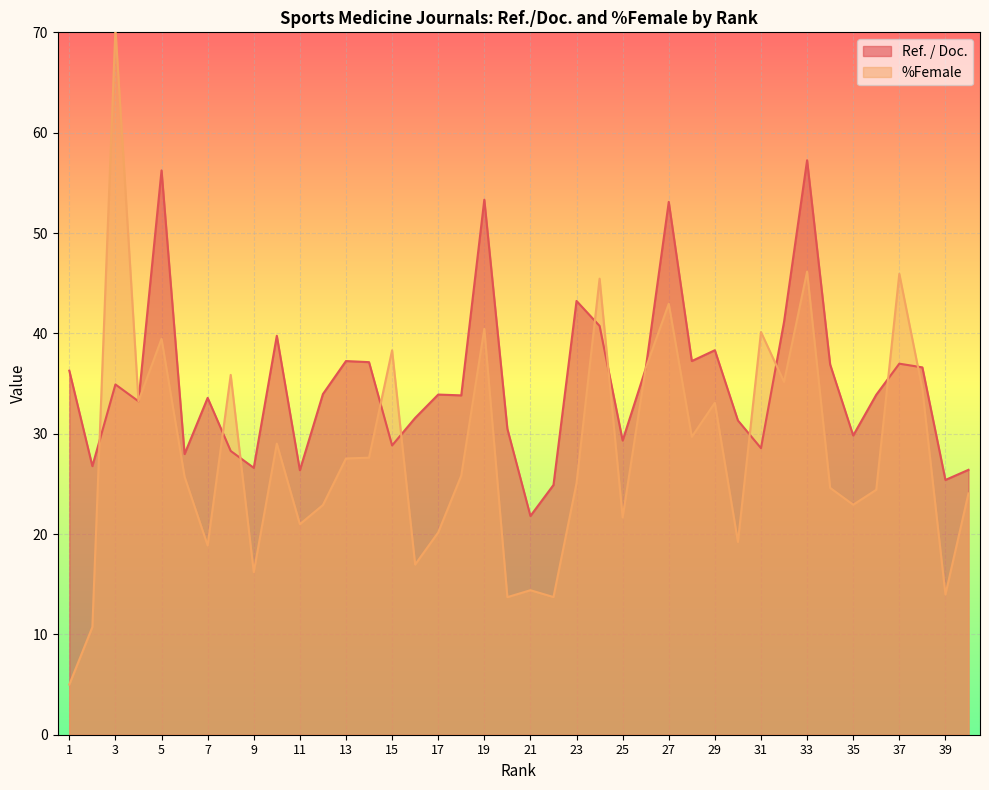

Reading left to right, list all the values displayed in this chart.

Ref. / Doc.: 1=36.3	2=26.8	3=34.9	4=33.2	5=56.2	6=28.0	7=33.6	8=28.3	9=26.6	10=39.8	11=26.4	12=34.0	13=37.2	14=37.1	15=28.8	16=31.6	17=33.9	18=33.8	19=53.3	20=30.5	21=21.8	22=24.9	23=43.2	24=40.7	25=29.3	26=36.5	27=53.1	28=37.2	29=38.3	30=31.3	31=28.6	32=41.1	33=57.2	34=36.9	35=29.8	36=33.9	37=37.0	38=36.6	39=25.4	40=26.4
%Female: 1=5.0	2=10.7	3=70.4	4=33.2	5=39.5	6=25.7	7=18.9	8=35.9	9=16.2	10=29.0	11=21.0	12=22.9	13=27.5	14=27.6	15=38.3	16=17.0	17=20.2	18=25.8	19=40.5	20=13.7	21=14.4	22=13.7	23=25.1	24=45.5	25=21.7	26=36.5	27=43.0	28=29.7	29=33.1	30=19.2	31=40.1	32=35.2	33=46.1	34=24.6	35=22.9	36=24.4	37=45.9	38=34.4	39=14.0	40=24.1